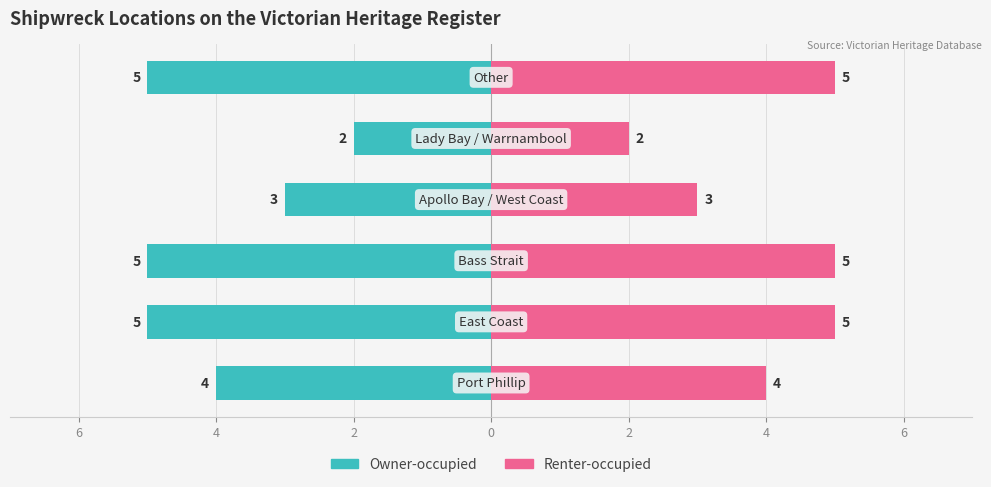

Read the Renter-occupied value at 0.

3